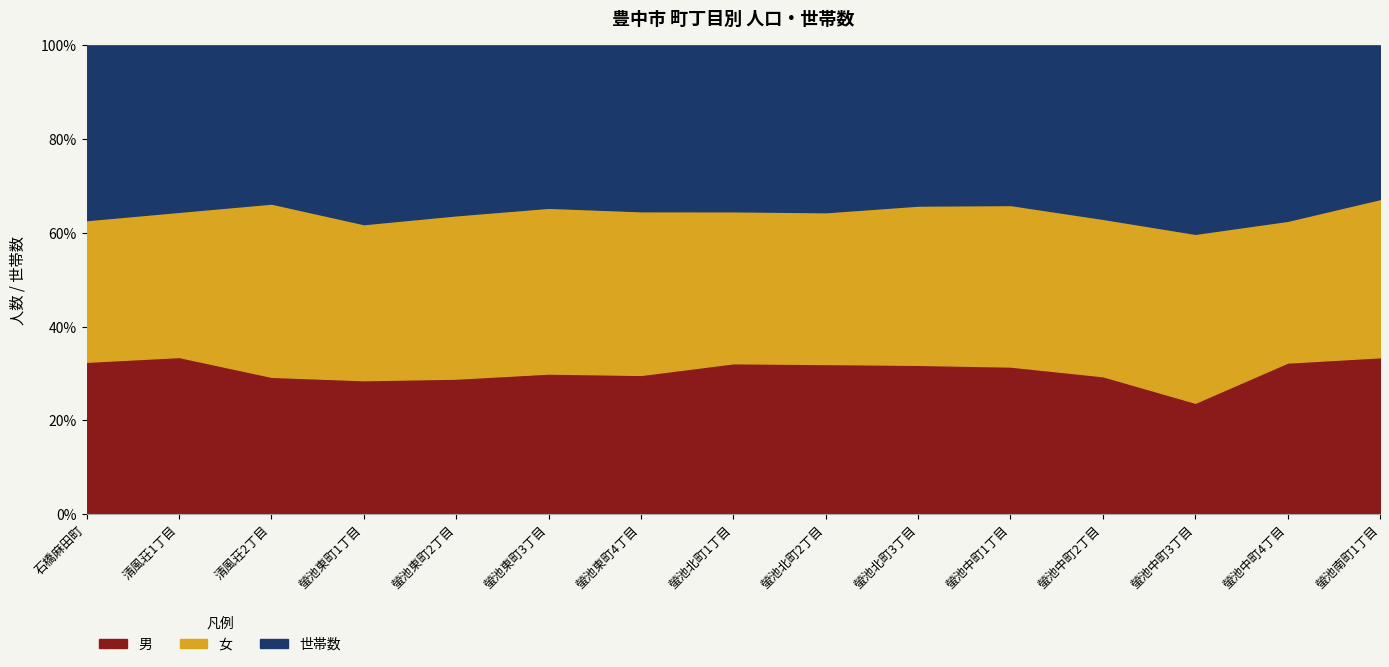

At which category does the chart reach its peak across all series?

清風荘1丁目